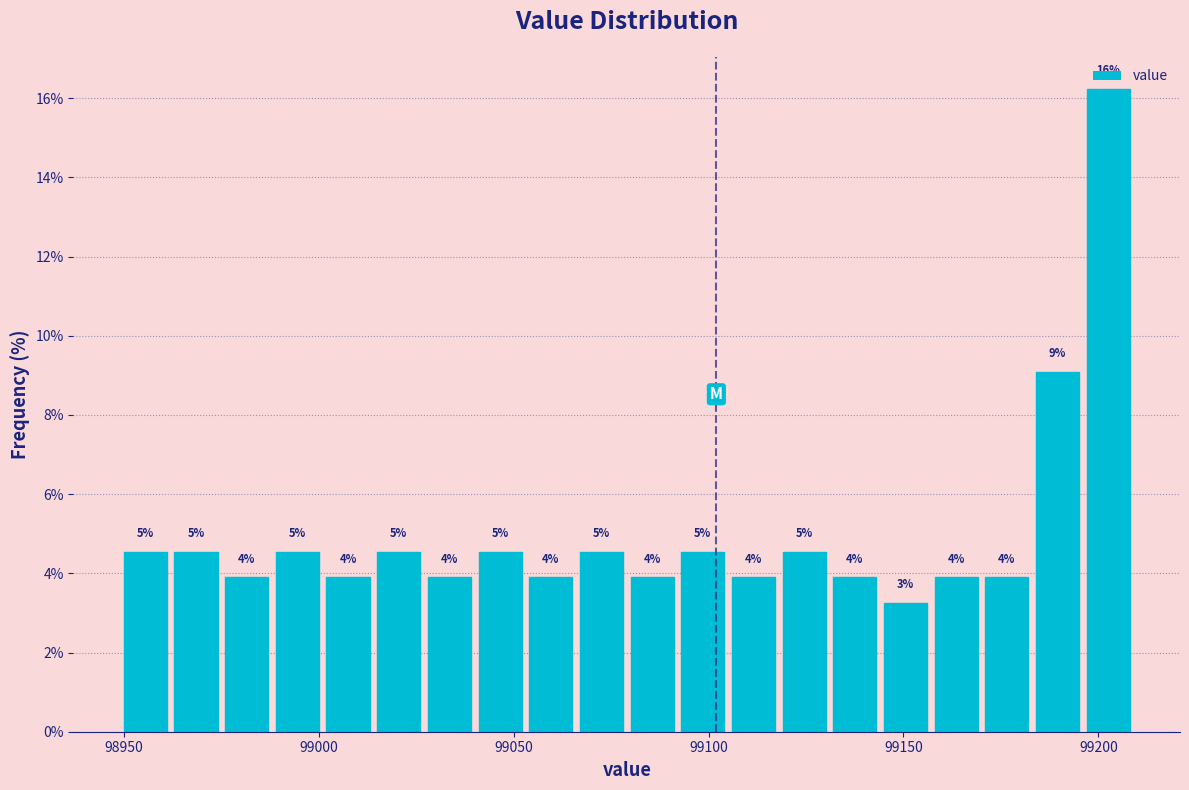

Around what value on the x-axis is the tallest bar? Give the approximate position of its centre, as read against the axis.

99205